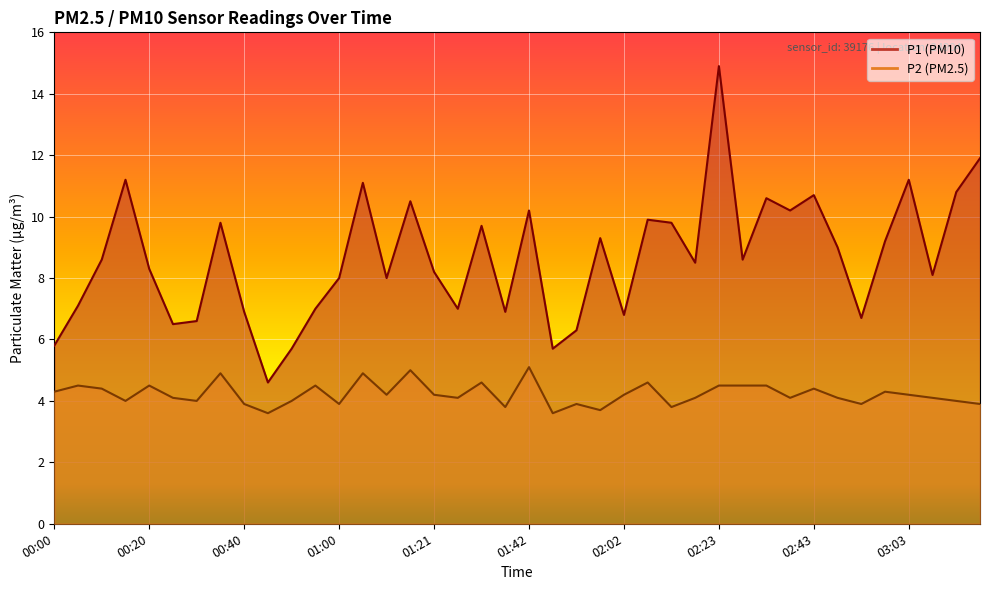

At 00:55, list the series in order from smallest to largest.

P2, P1